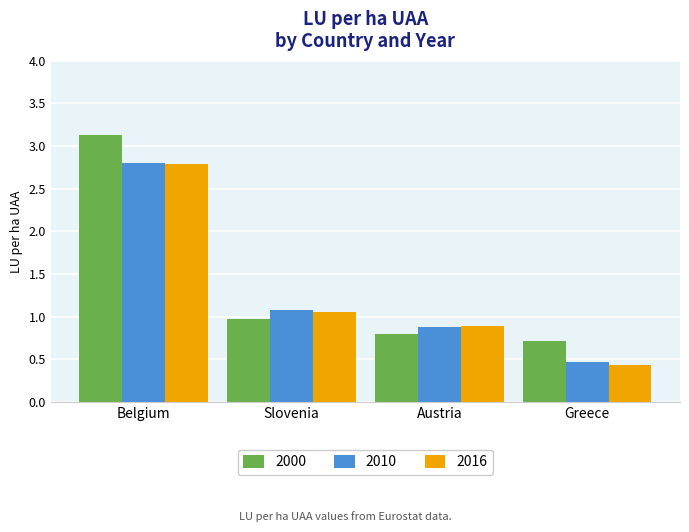

Which category has the lowest value in the 2000 series?

Greece